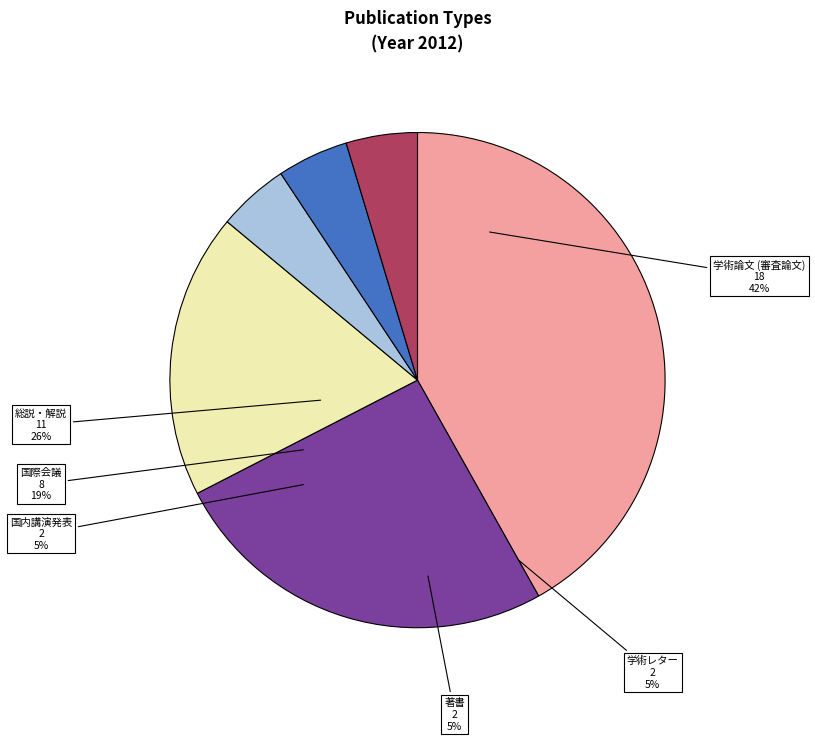

What is the change in value from 学術論文 (審査論文) to 著書?

-16